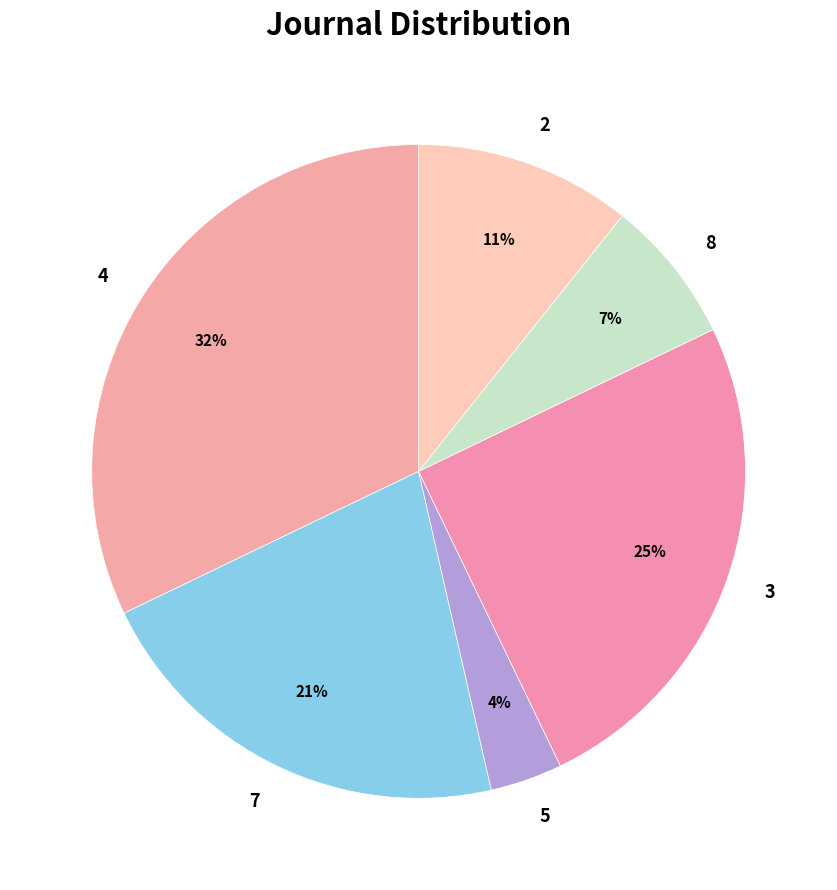

To the nearest percent, what is the difference between the 4 and 7 slice percentages?

11%